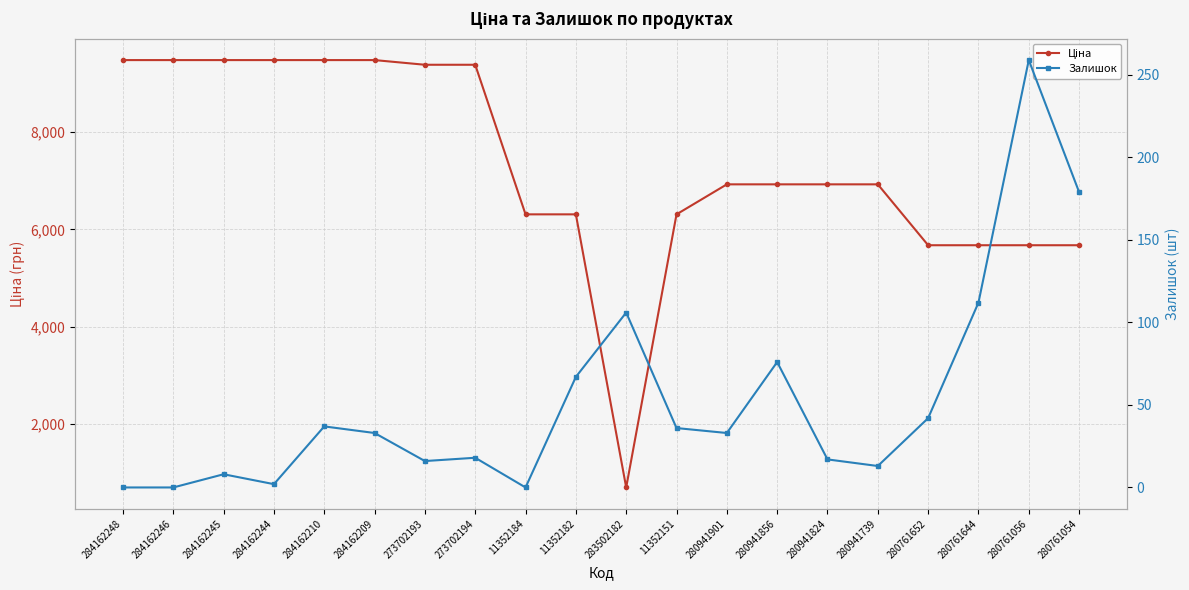

At which category does Ціна reach its first local valley?

283502182